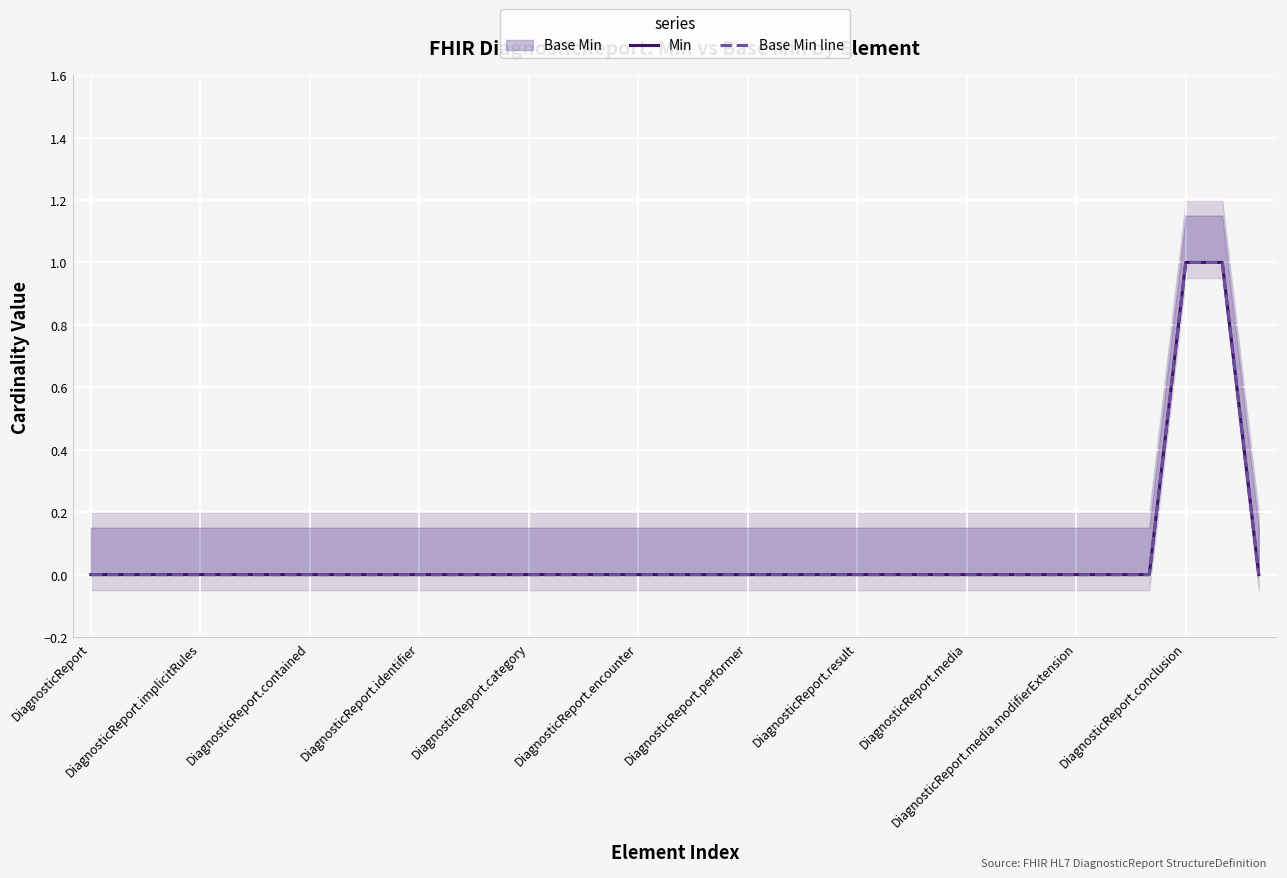

Which series has the widest spread of values?

Min